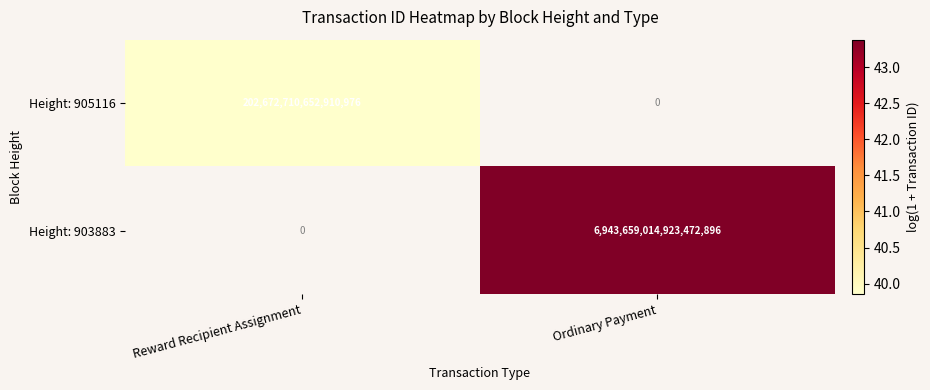

True or false: Height: 903883 has a value of 6943659014923472896 at Ordinary Payment.

True